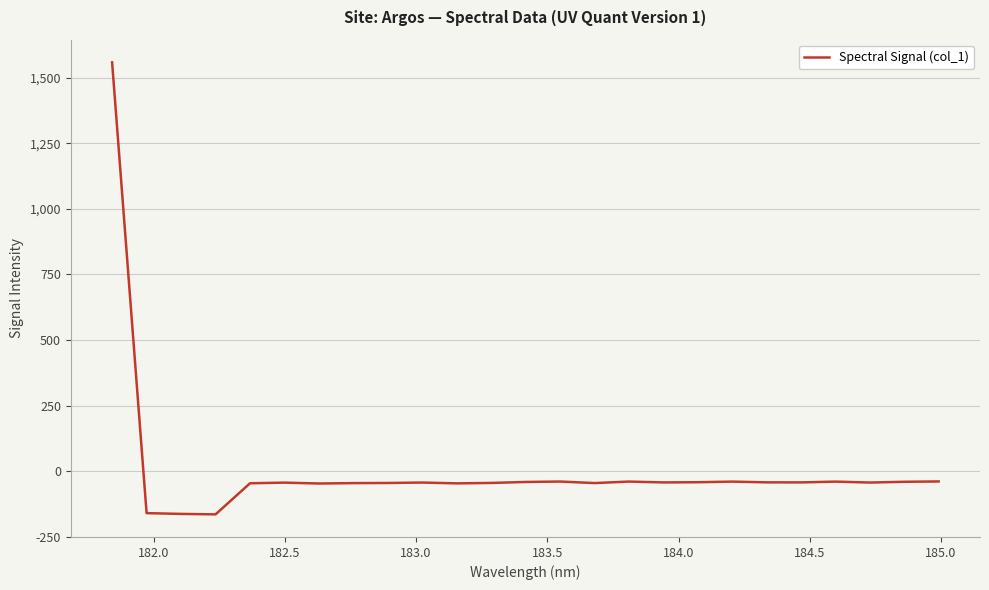

What is the smallest value displayed?

-165.1